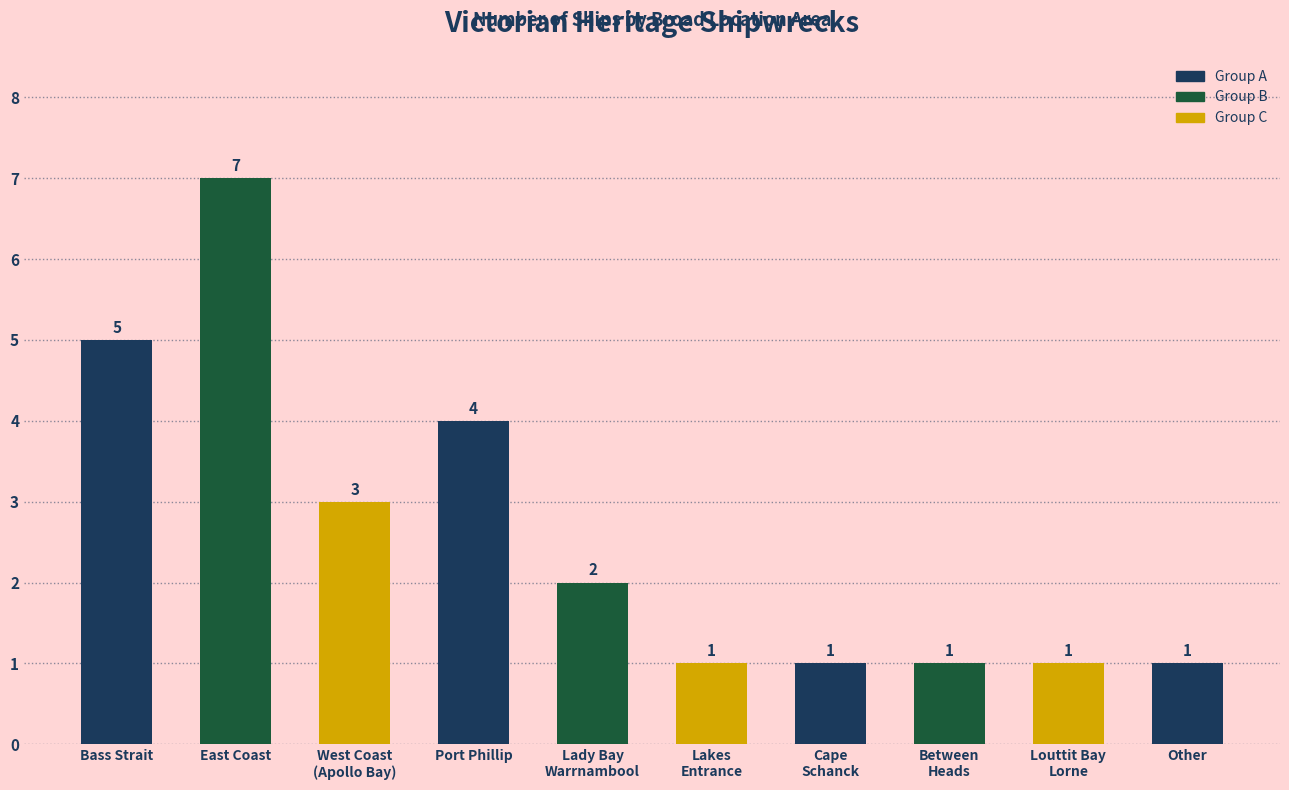

True or false: the data shows 9 at Bass Strait.

False